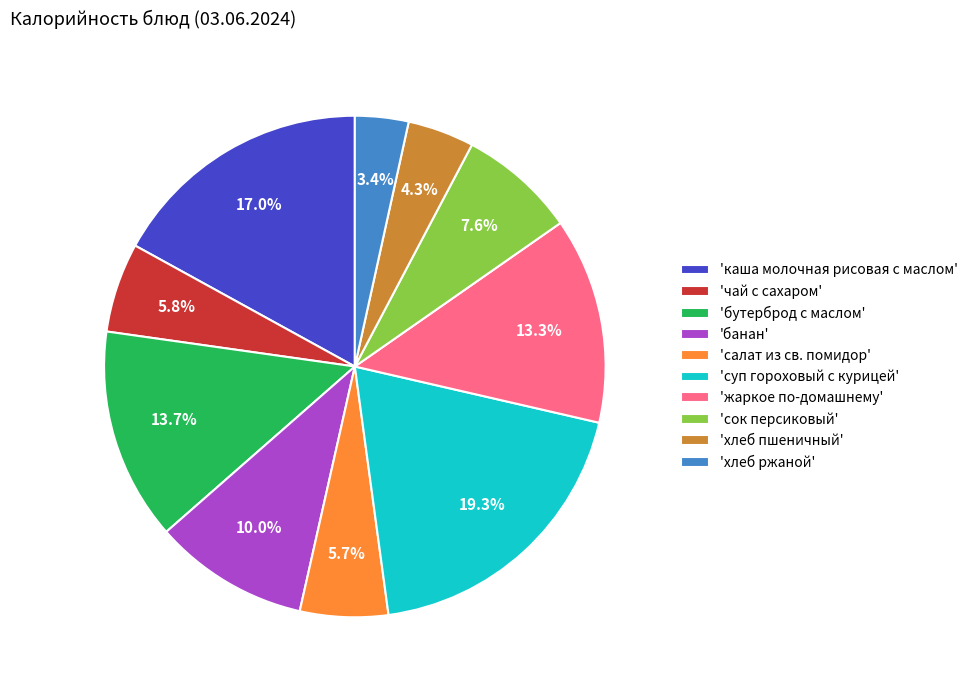

Which slice is the smallest?

'хлеб ржаной'